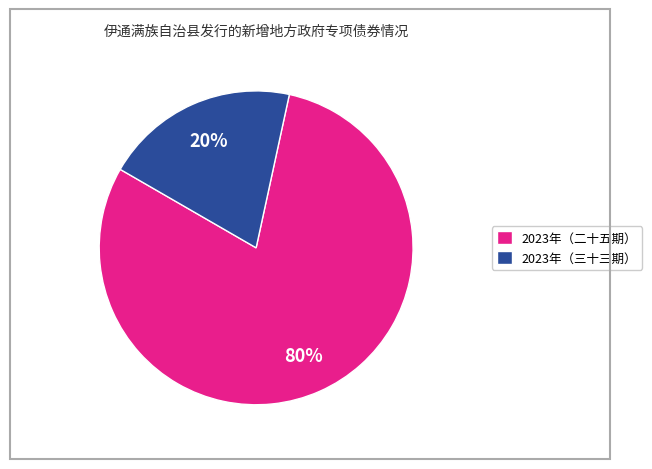

To the nearest percent, what is the difference between the largest and smallest slice percentages?

60%